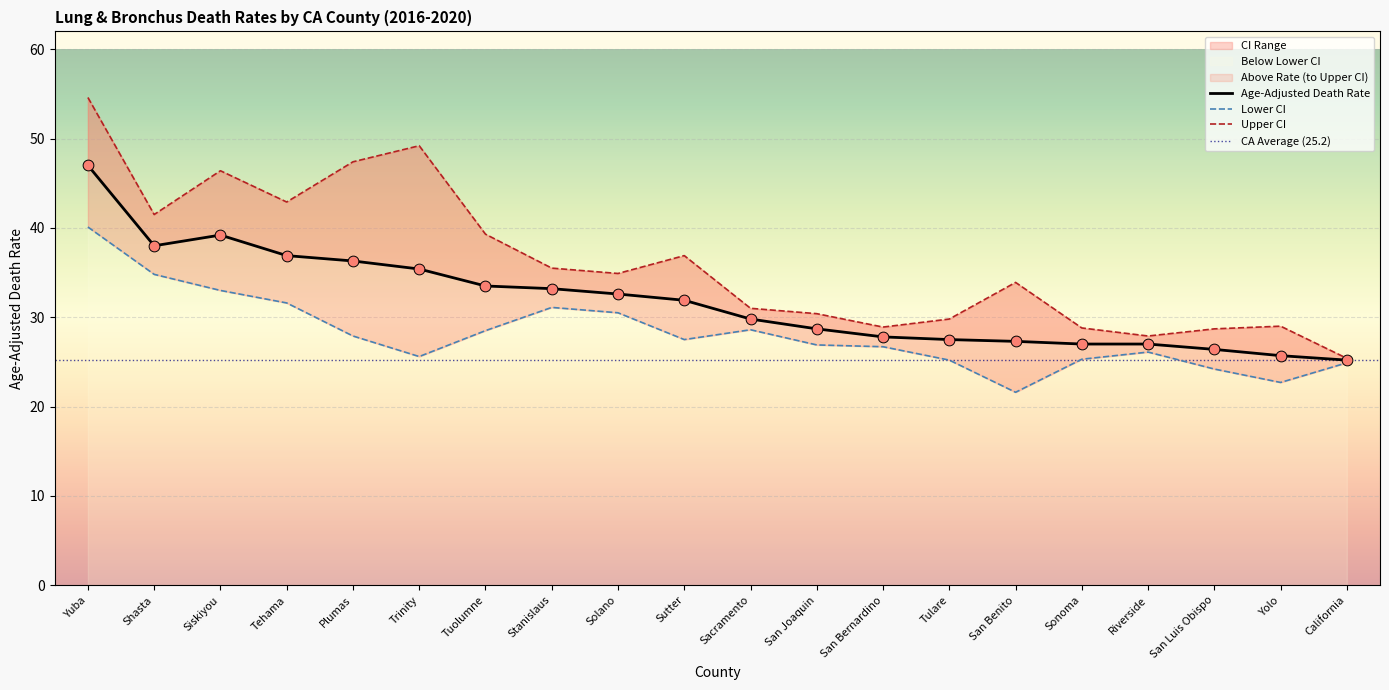

Which series contains the lowest Y value?

Lower CI